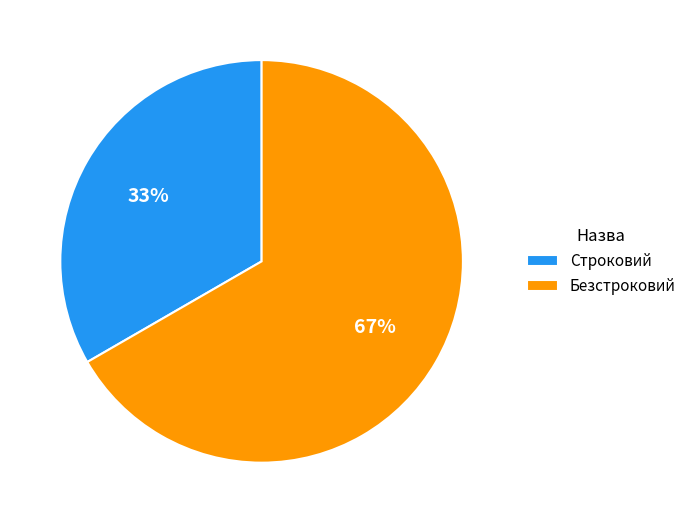

Count the number of slices in the pie.

2